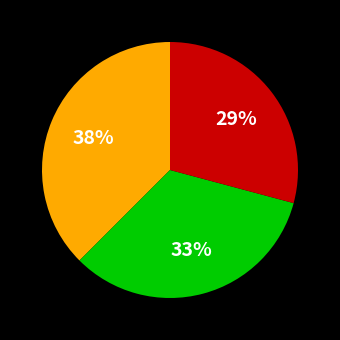

To the nearest percent, what is the average slice percentage?

33%